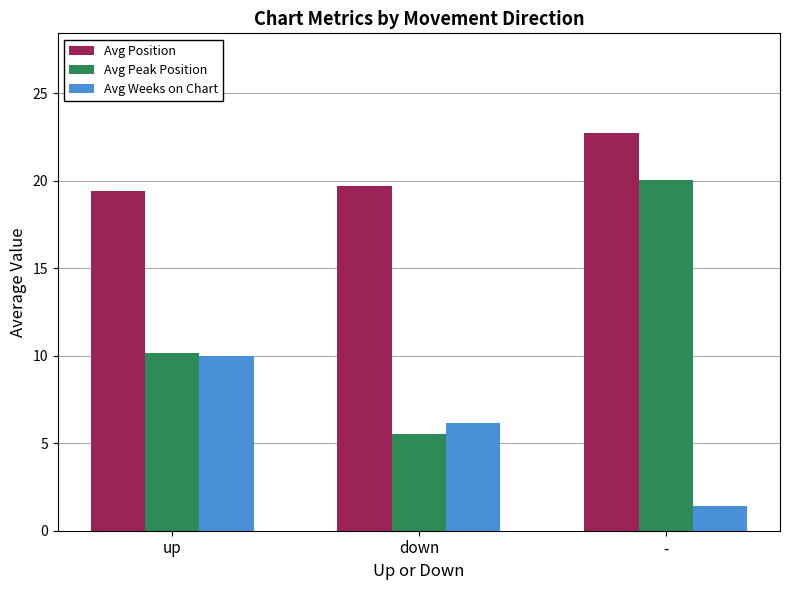

What is the value of the Avg Weeks on Chart bar at the 1st from the left?

10.0